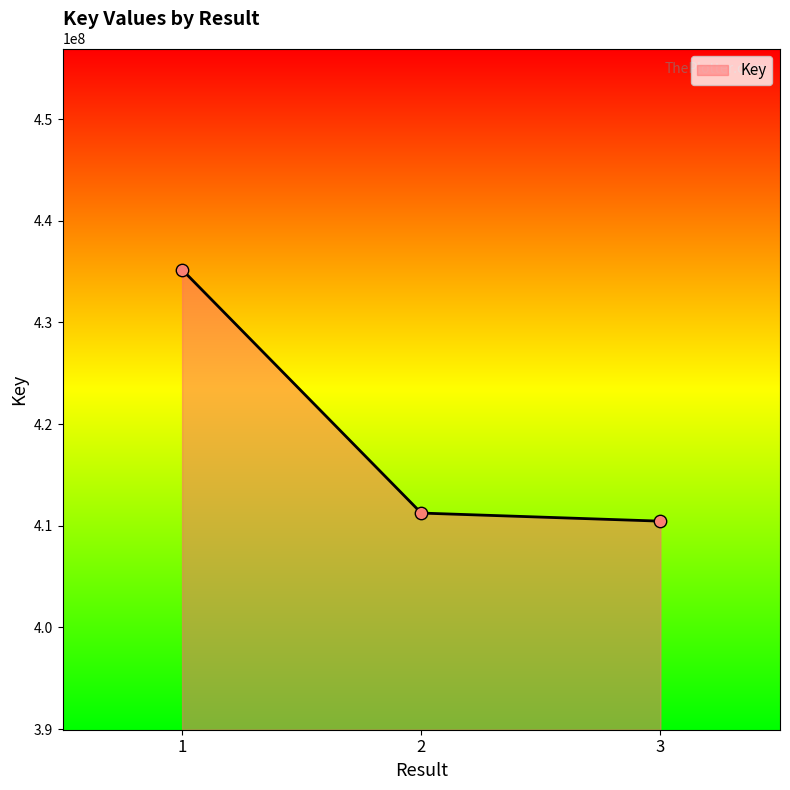

What is the change in value from 1 to 2?

-23950017